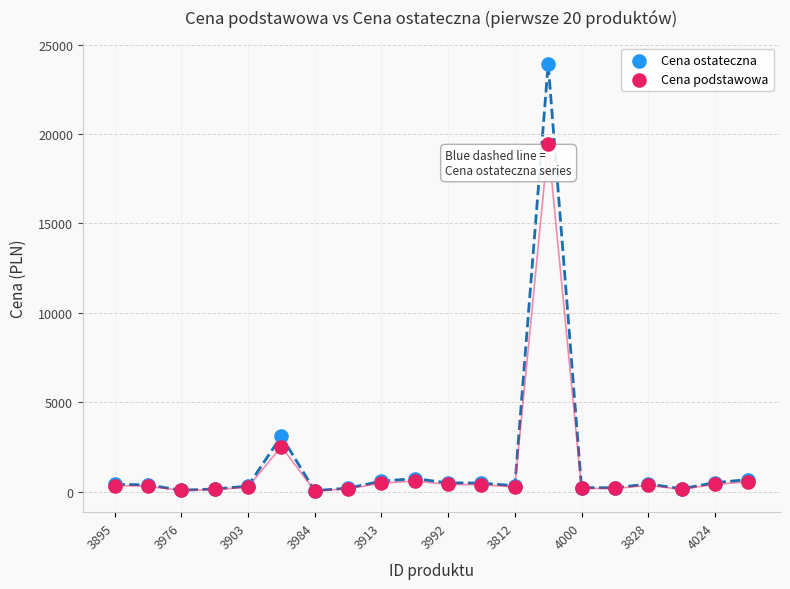

Which series reaches the maximum Y coordinate?

Cena ostateczna